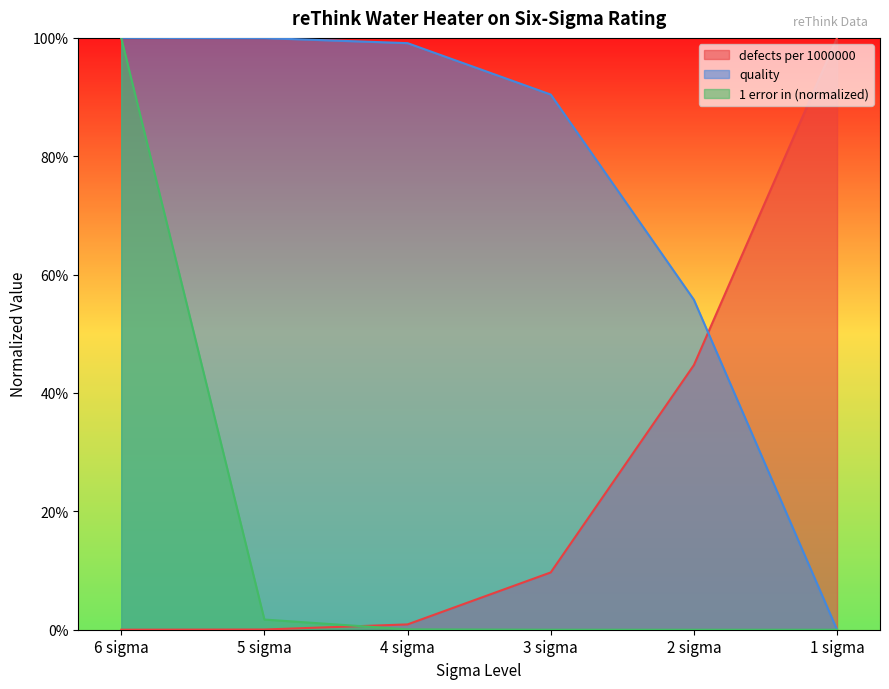

What is the label of the 3rd point from the right?

3 sigma